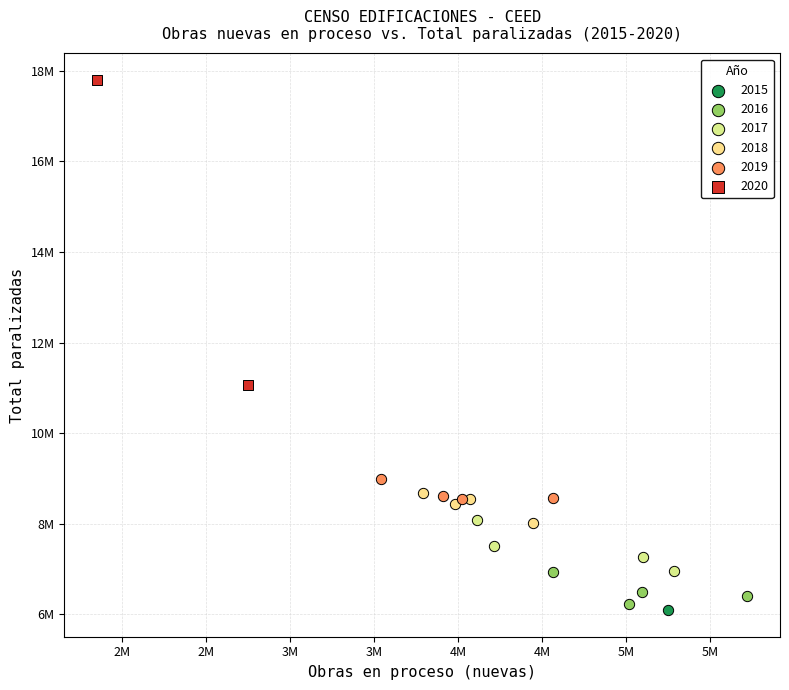

What are all the series names shown in the legend?

2015, 2016, 2017, 2018, 2019, 2020